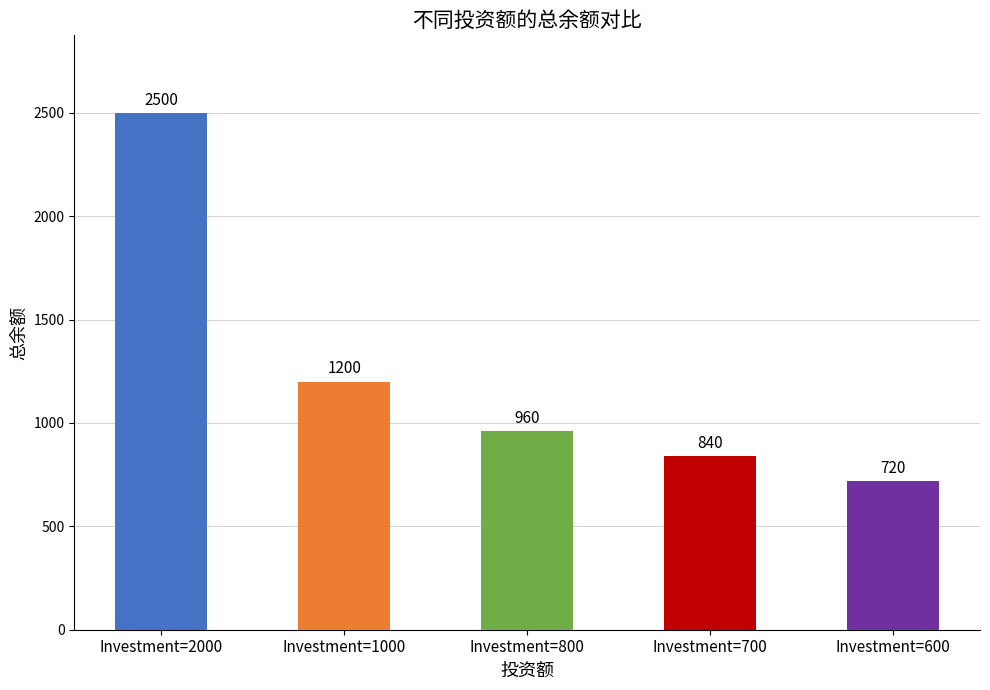

What is the maximum value shown in the chart?

2500